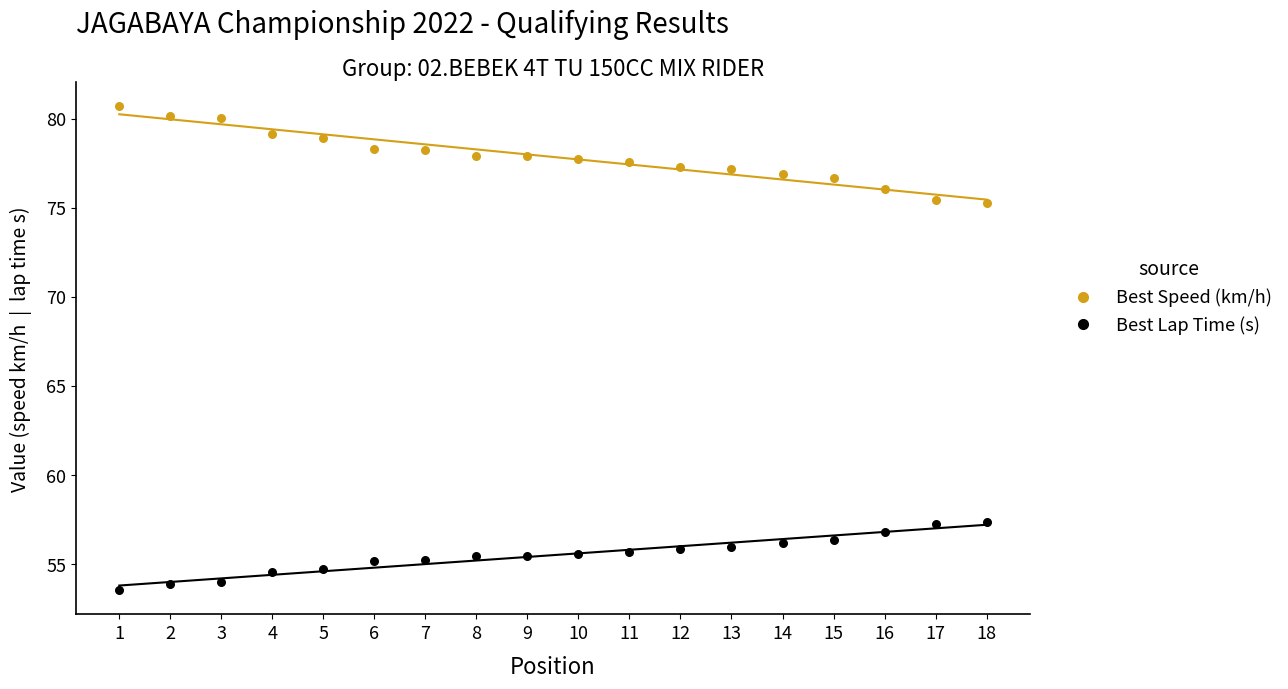

Across all data points, what is the range of Y values (max minus min)?

27.2